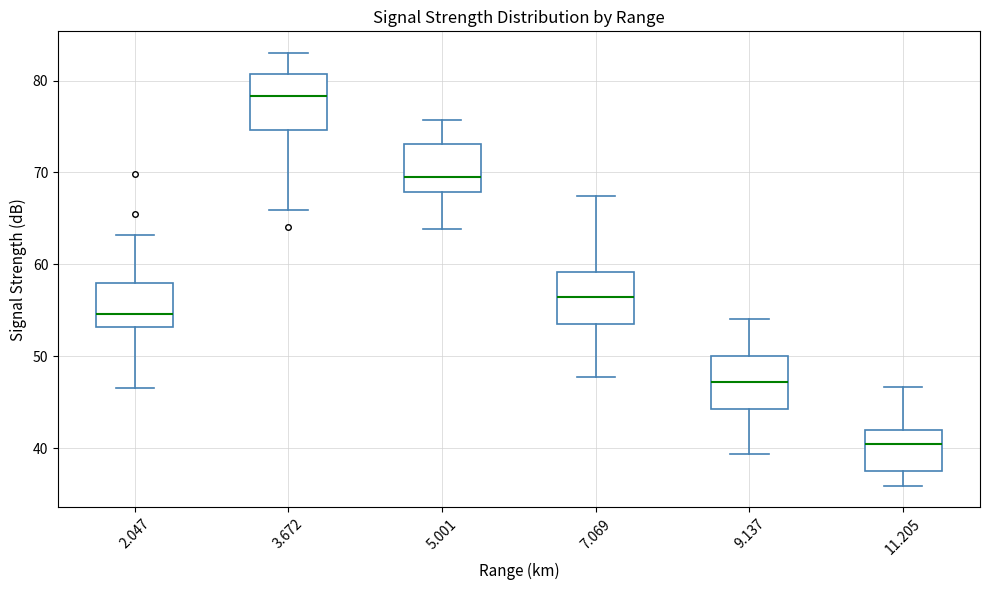

Which box's median line is the highest?

3.672